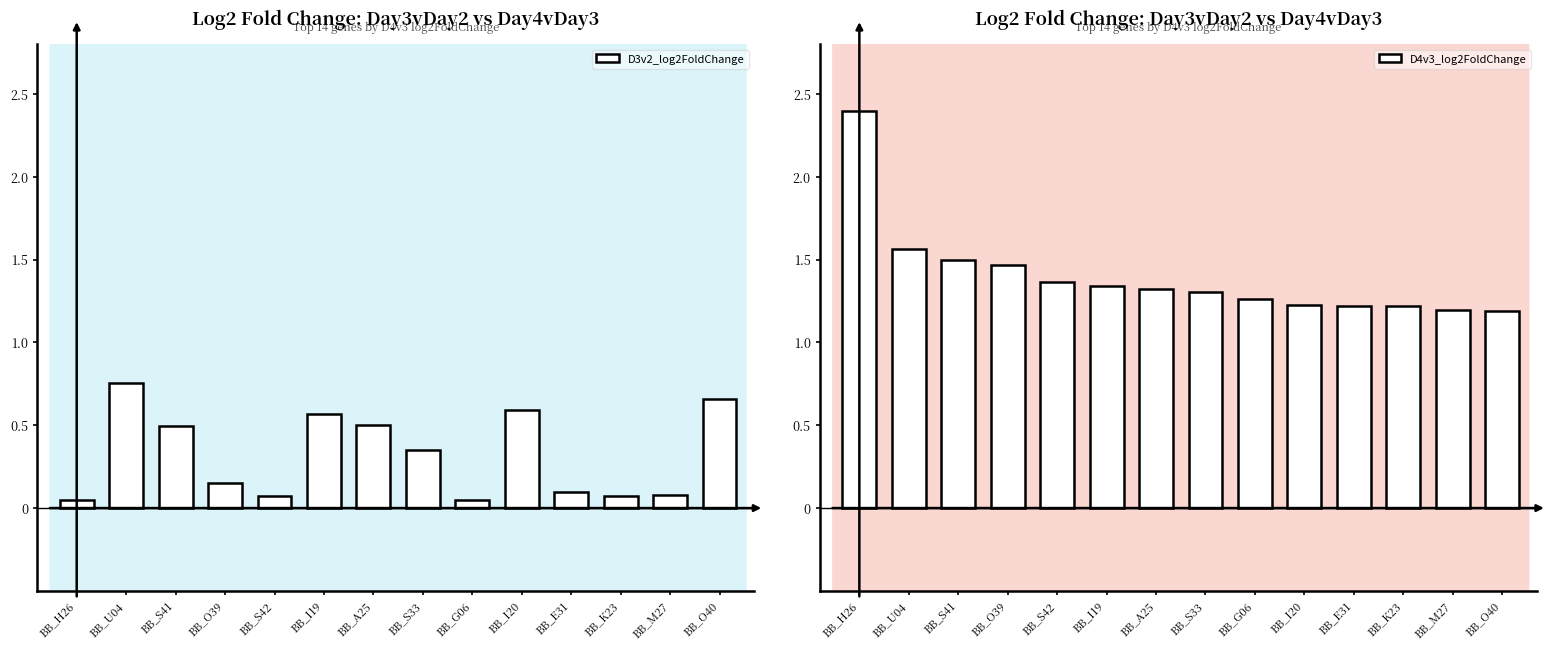

Reading left to right, list all the values displayed in this chart.

D3v2_log2FoldChange: BB_H26=0.0	BB_U04=0.8	BB_S41=0.5	BB_O39=0.2	BB_S42=0.1	BB_I19=0.6	BB_A25=0.5	BB_S33=0.4	BB_G06=0.1	BB_I20=0.6	BB_E31=0.1	BB_K23=0.1	BB_M27=0.1	BB_O40=0.7
D4v3_log2FoldChange: BB_H26=2.4	BB_U04=1.6	BB_S41=1.5	BB_O39=1.5	BB_S42=1.4	BB_I19=1.3	BB_A25=1.3	BB_S33=1.3	BB_G06=1.3	BB_I20=1.2	BB_E31=1.2	BB_K23=1.2	BB_M27=1.2	BB_O40=1.2